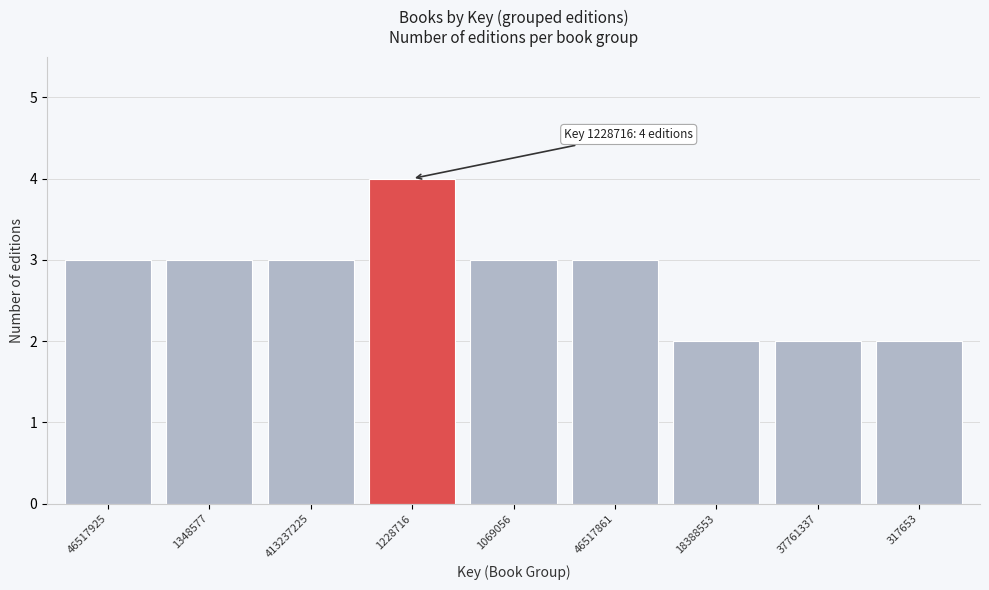

Reading right to left, what are all the values shown in this chart?

317653=2	37761337=2	18388553=2	46517861=3	1069056=3	1228716=4	413237225=3	1348577=3	46517925=3